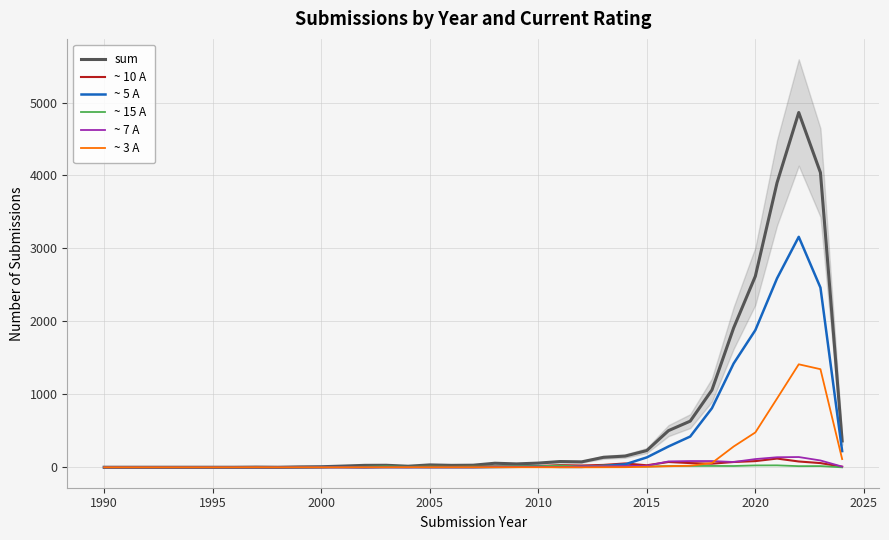

What is the difference between the second highest and minimum values in the ~ 10 A series?

85